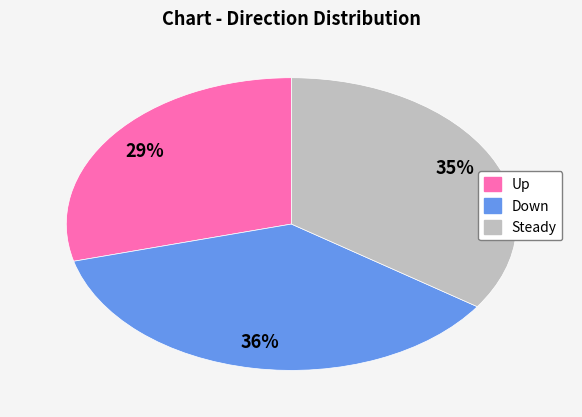

Is there any slice that represents more than half of the pie?

No